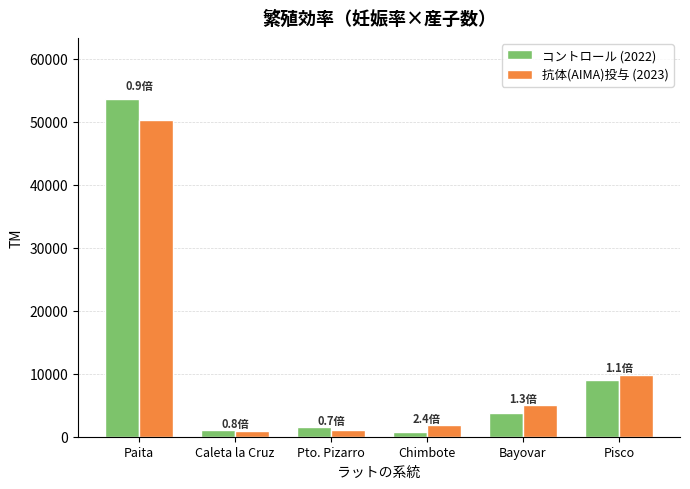

At which category is the sum across all series the highest?

Paita